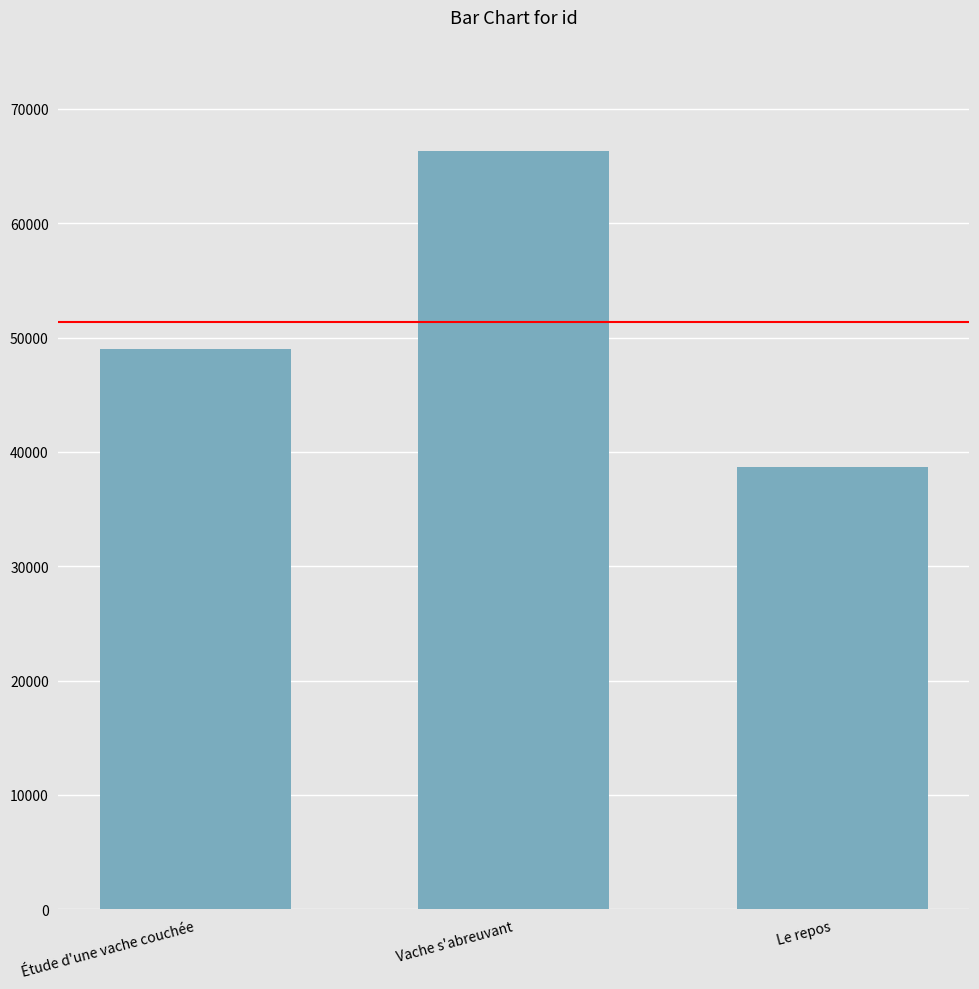

How many data points are less than 48962?

1